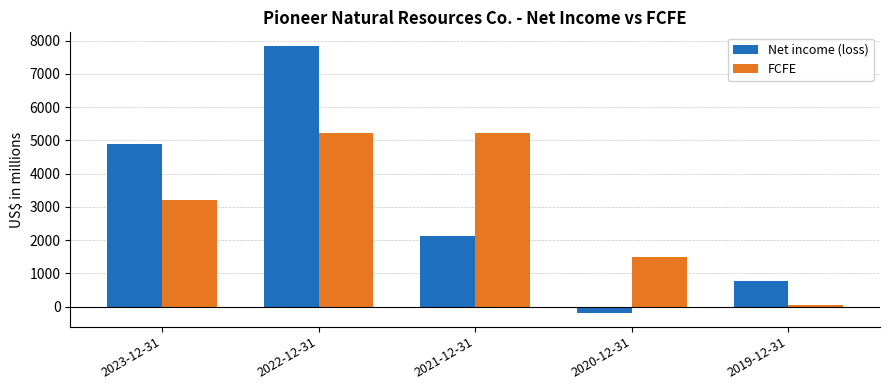

Are the bars horizontal?

No